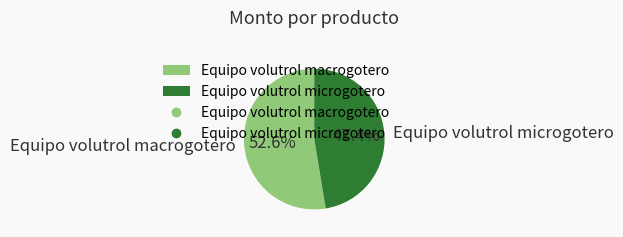

Rank the categories by value from lowest to highest.

Equipo volutrol microgotero, Equipo volutrol macrogotero